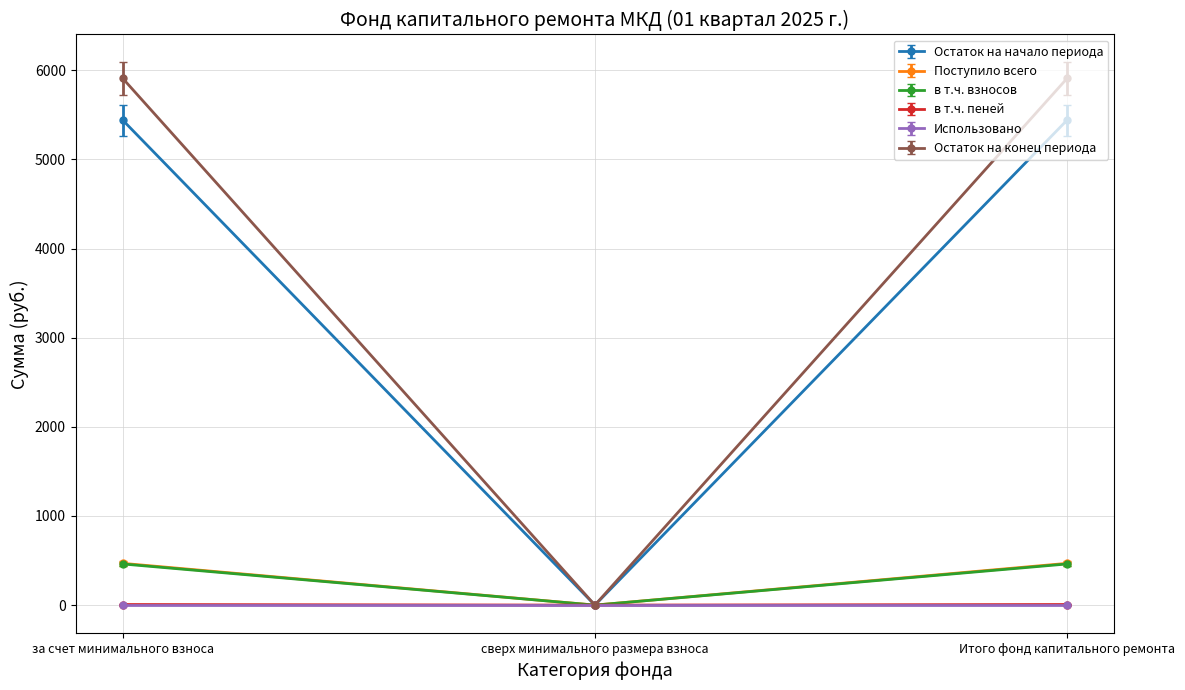

True or false: в т.ч. взносов has a value of 3083.8 at сверх минимального размера взноса.

False